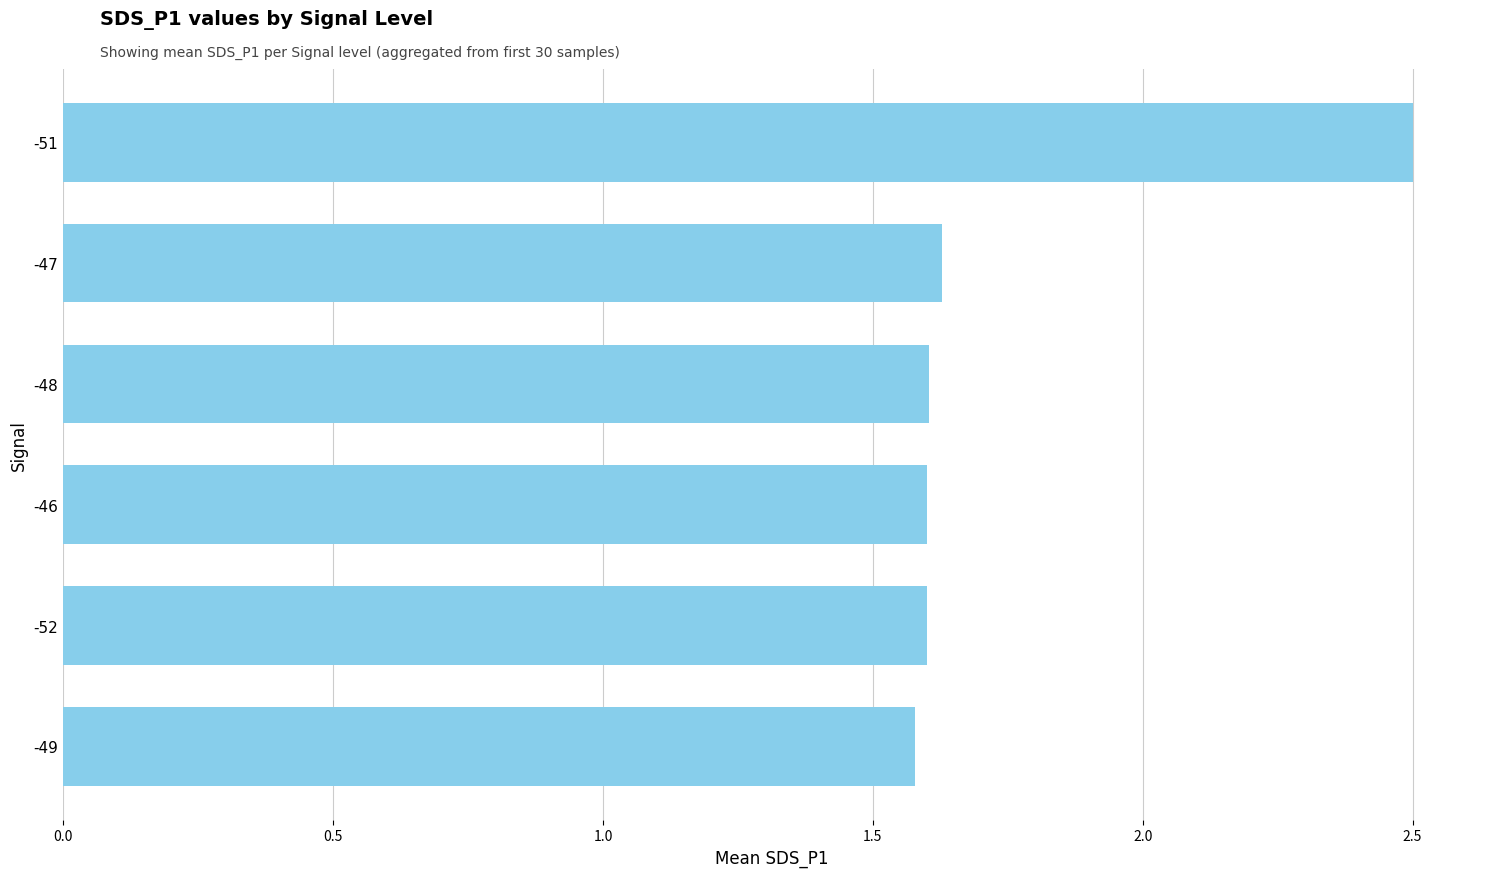

What is the average value?

1.8